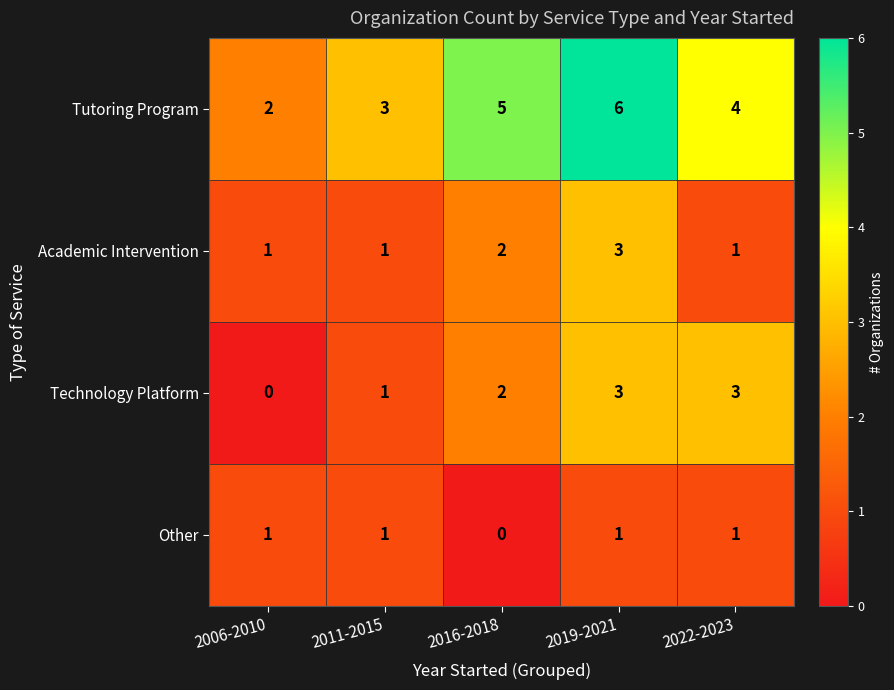

Reading left to right, list all the values displayed in this chart.

Tutoring Program: 2	3	5	6	4
Academic Intervention: 1	1	2	3	1
Technology Platform: 0	1	2	3	3
Other: 1	1	0	1	1